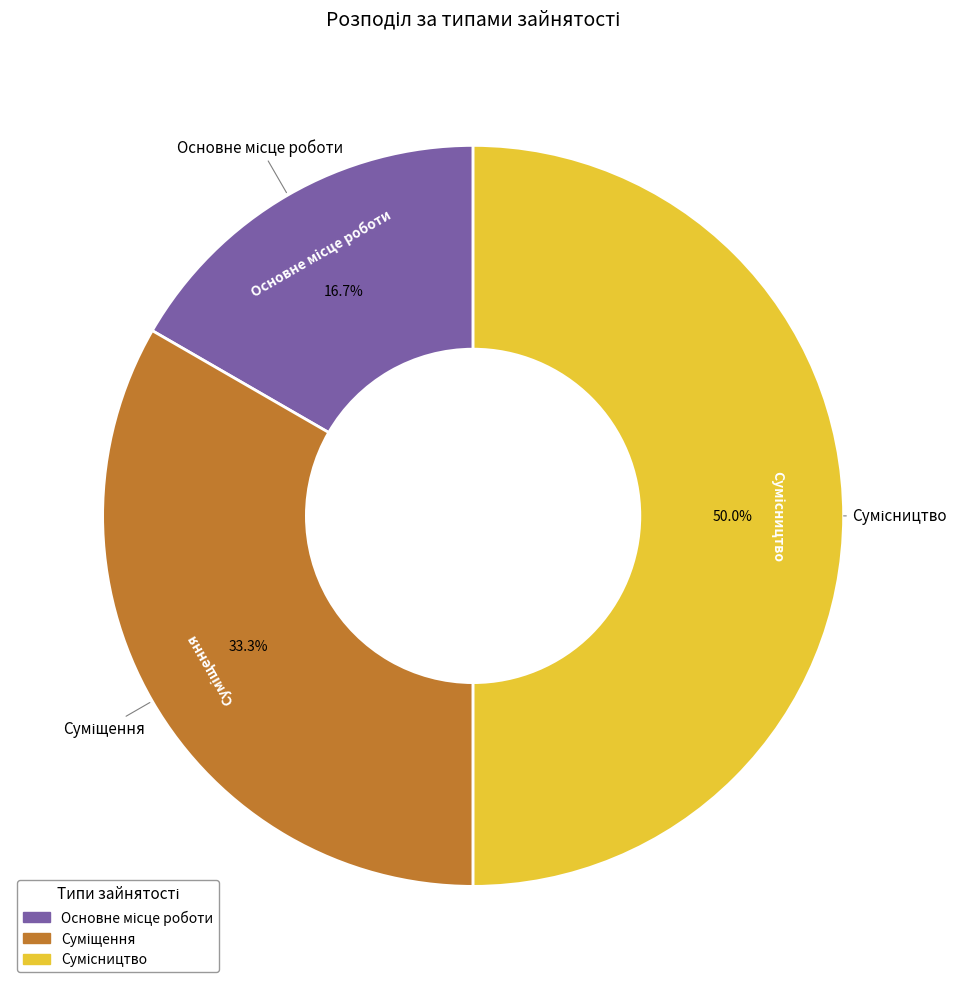

Do Сумісництво and Основне місце роботи together represent more than half of the pie?

Yes